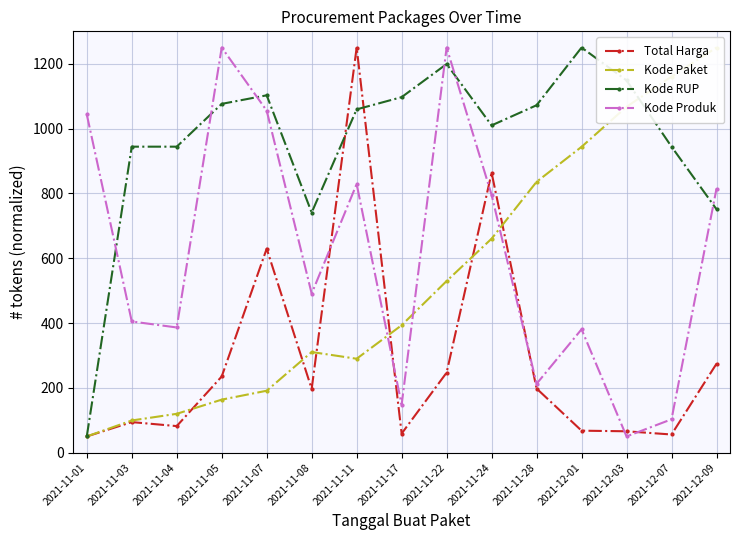

What is the difference between the maximum and second lowest values in the Kode RUP series?

509.2